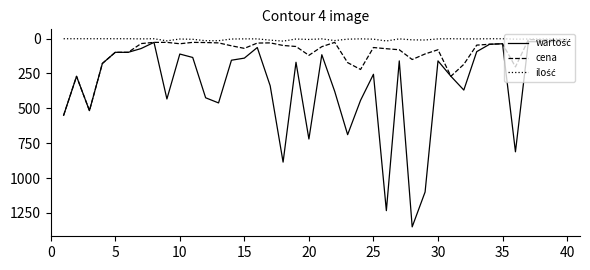

What is the maximum value shown in the chart?

1350.0